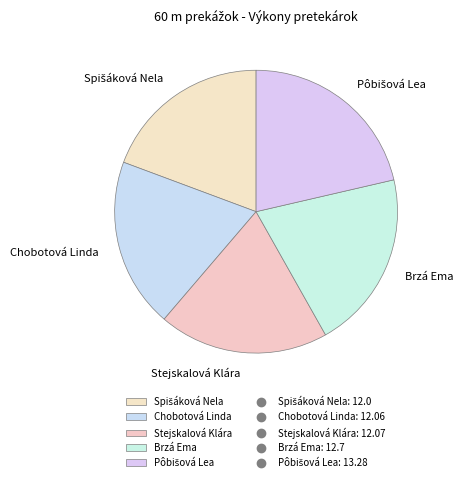

Between Brzá Ema and Chobotová Linda, which is larger?

Brzá Ema